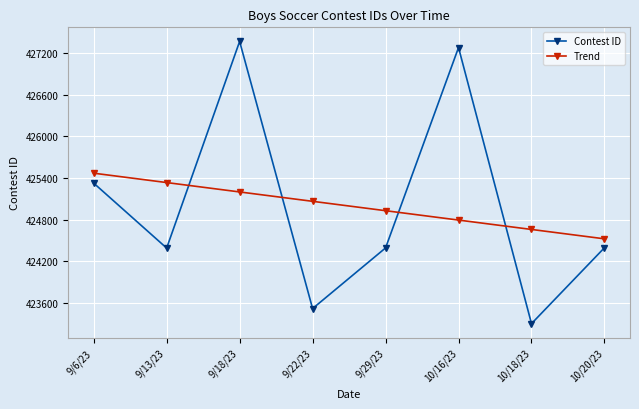

True or false: Contest ID has more than 1 interior local peaks.

True